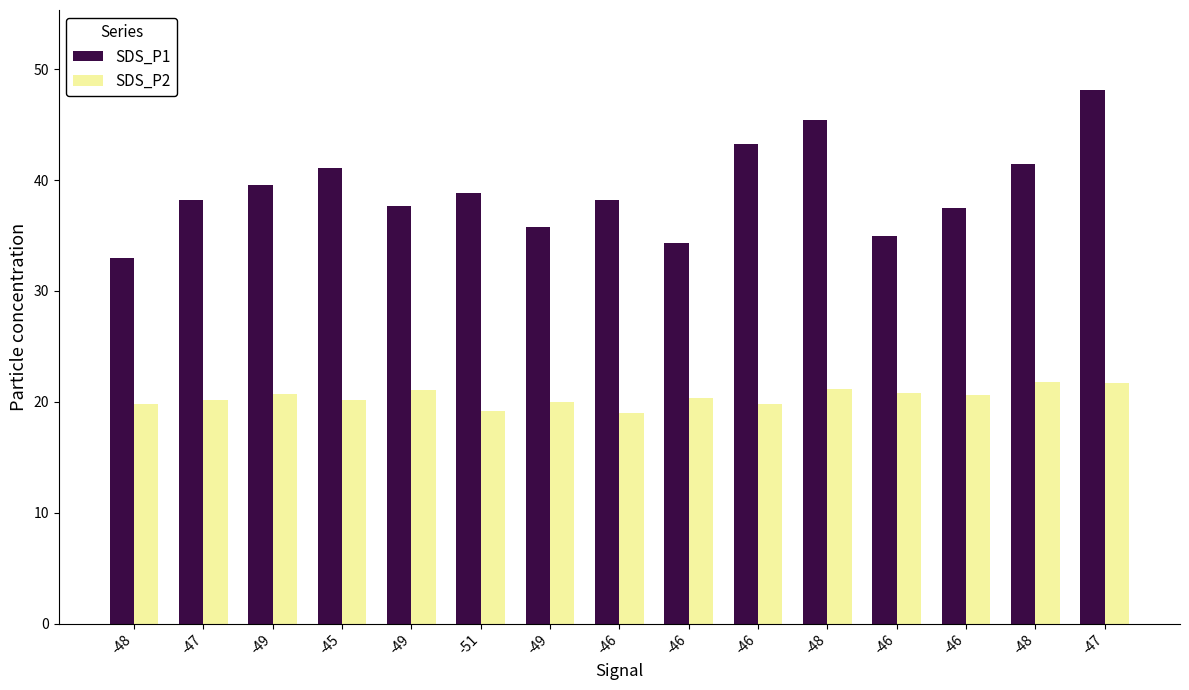

Which series has the widest spread of values?

SDS_P1